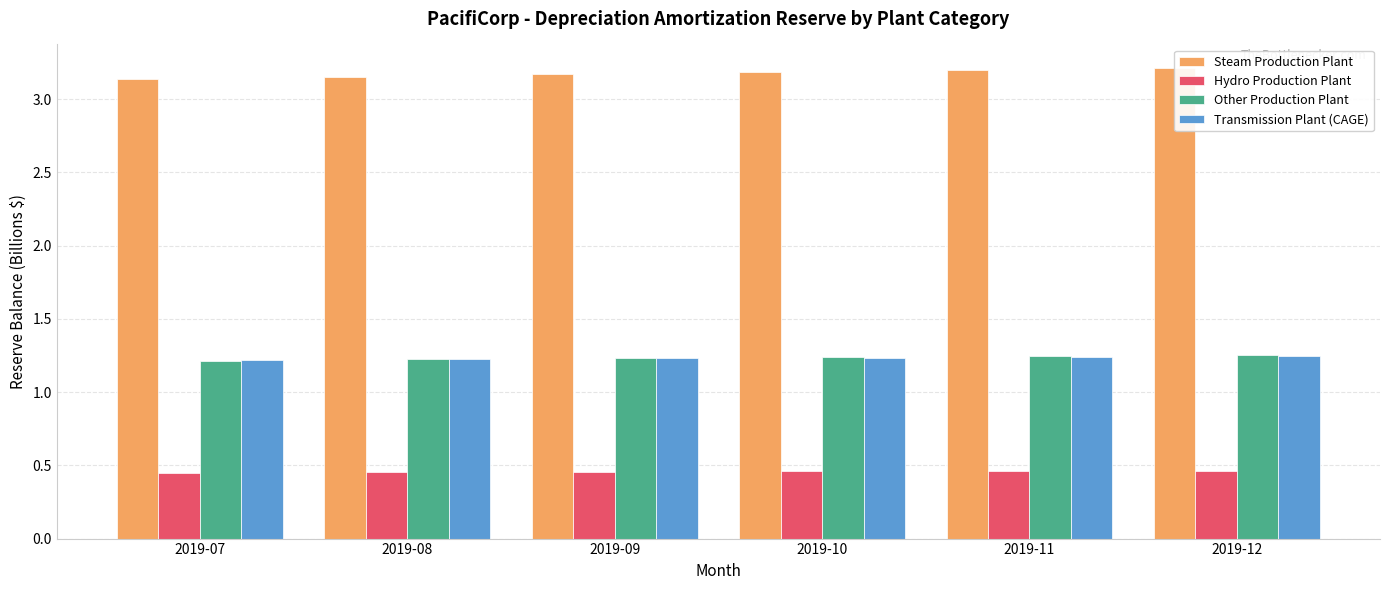

Which category has the highest value in the Transmission Plant (CAGE) series?

2019-12